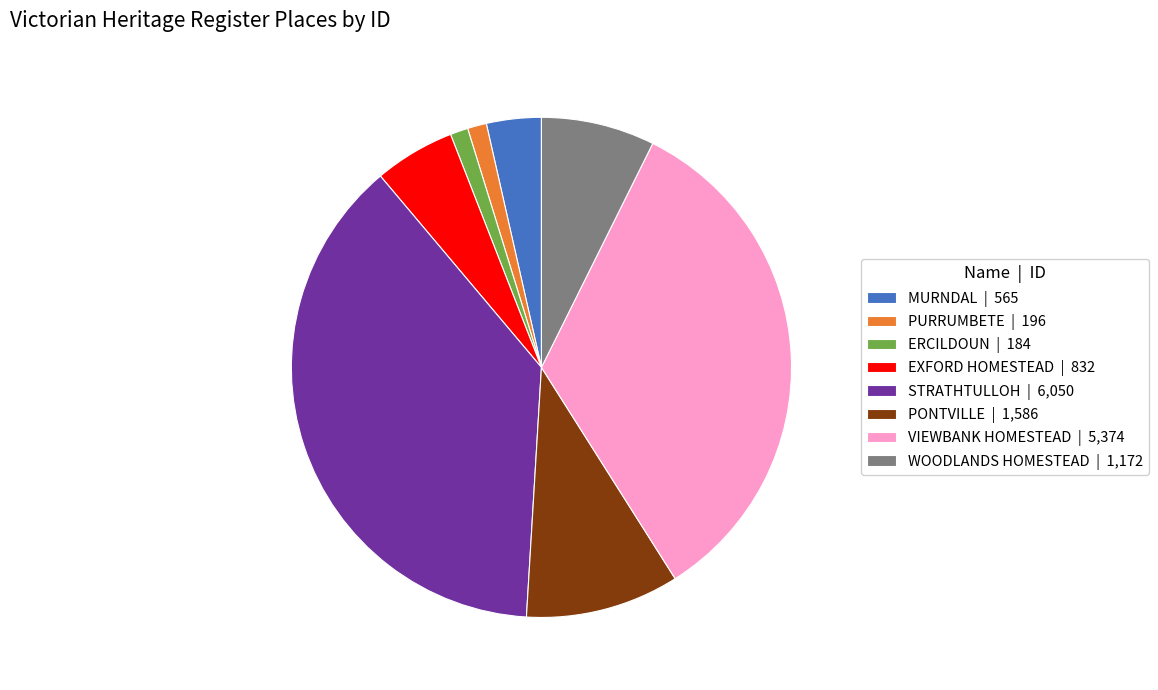

Between WOODLANDS HOMESTEAD | 1,172 and MURNDAL | 565, which is larger?

WOODLANDS HOMESTEAD | 1,172